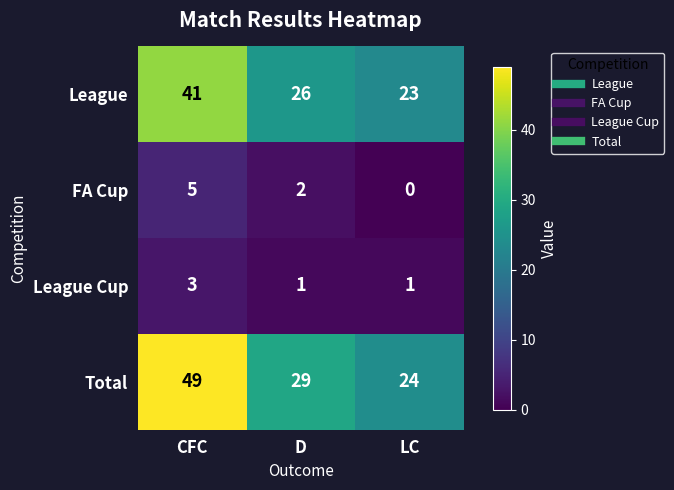

Reading left to right, extract all data points from this chart.

League: 41	26	23
FA Cup: 5	2	0
League Cup: 3	1	1
Total: 49	29	24